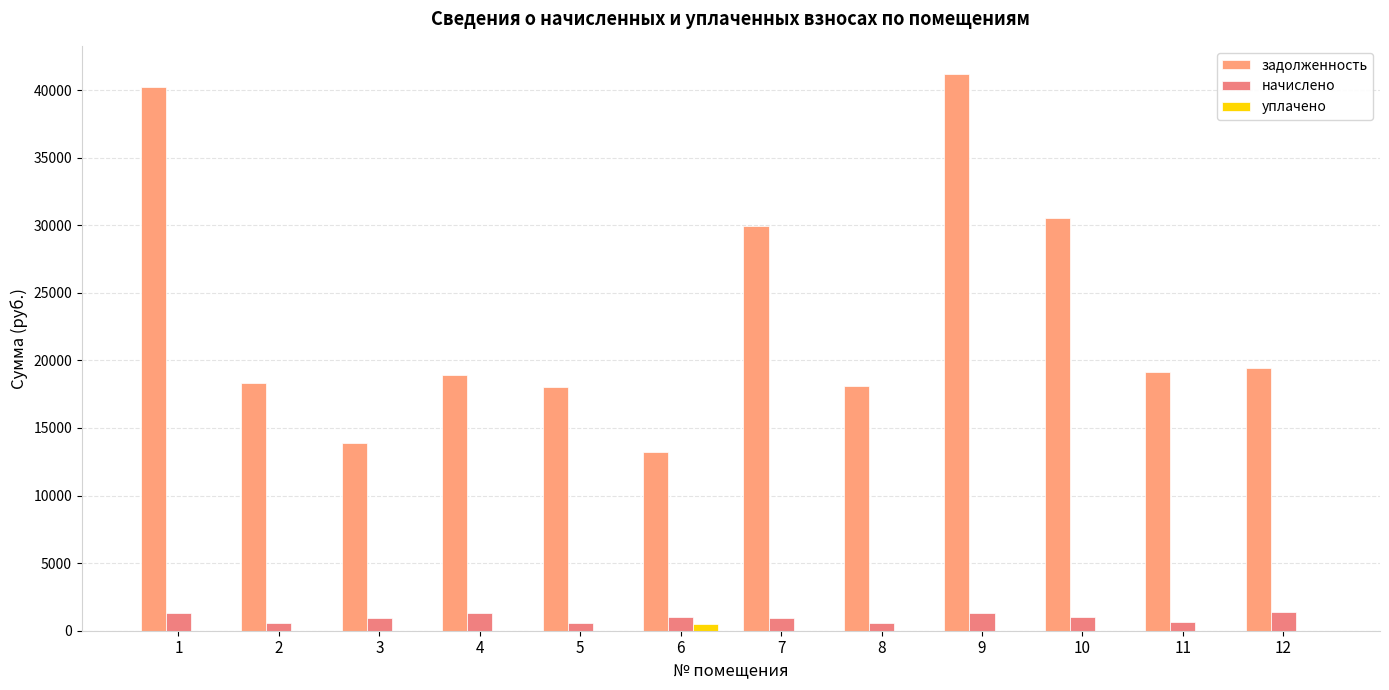

Which category has the lowest value in the уплачено series?

1